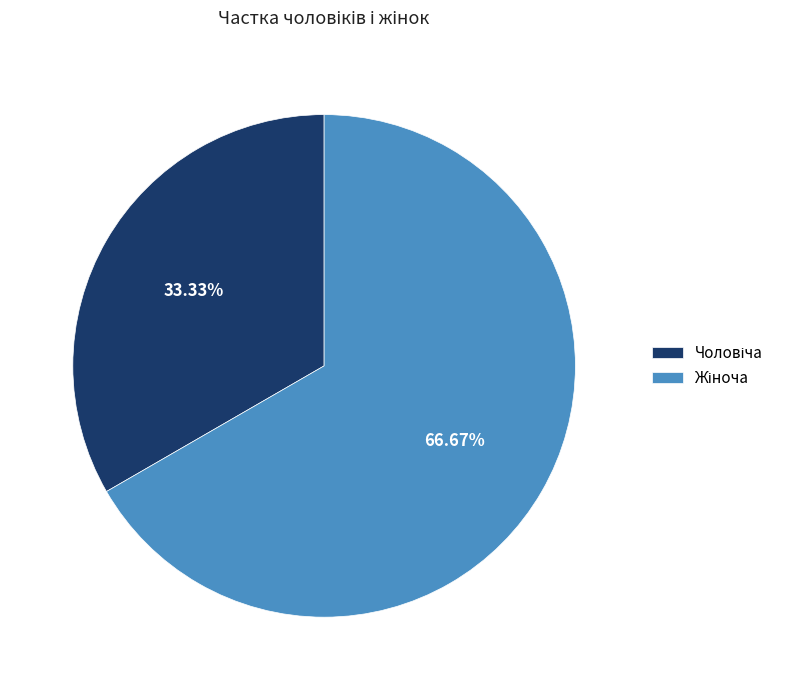

Is there a majority slice in this chart?

Yes